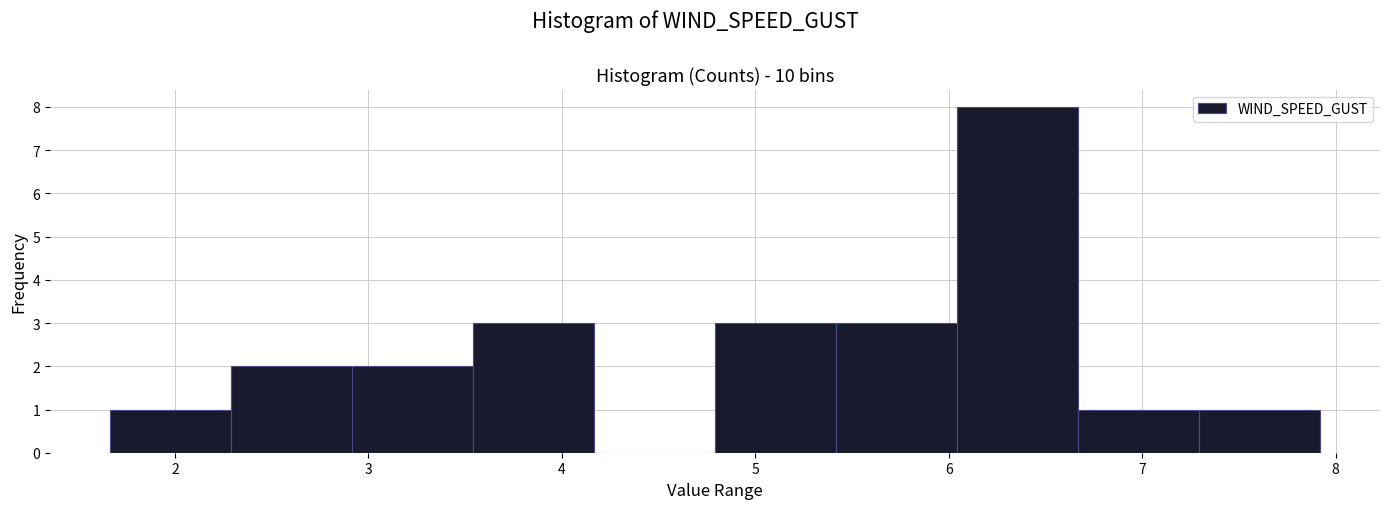

Reading left to right, list every bar in this chart as the range it spans on the x-axis followed by its height. Neither the bar edges nor the heights are printed on the chart, so give them approximately, as read against the axes.

1.7 to 2.3: 1
2.3 to 2.9: 2
2.9 to 3.5: 2
3.5 to 4.2: 3
4.2 to 4.8: 0
4.8 to 5.4: 3
5.4 to 6.0: 3
6.0 to 6.7: 8
6.7 to 7.3: 1
7.3 to 7.9: 1